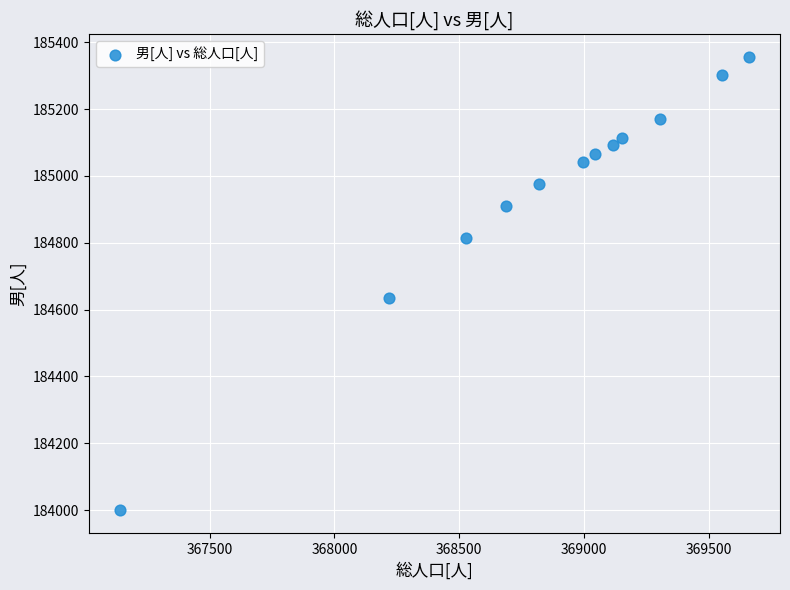

What Y value in the scatter plot is closest to 184678?

184635